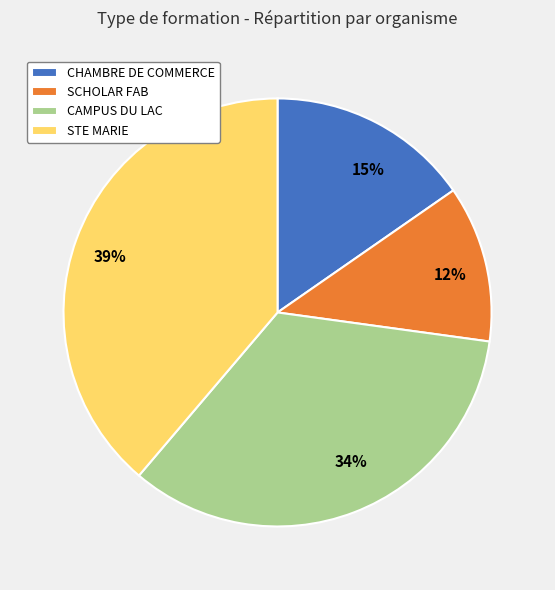

Rank the categories by value from lowest to highest.

SCHOLAR FAB, CHAMBRE DE COMMERCE, CAMPUS DU LAC, STE MARIE